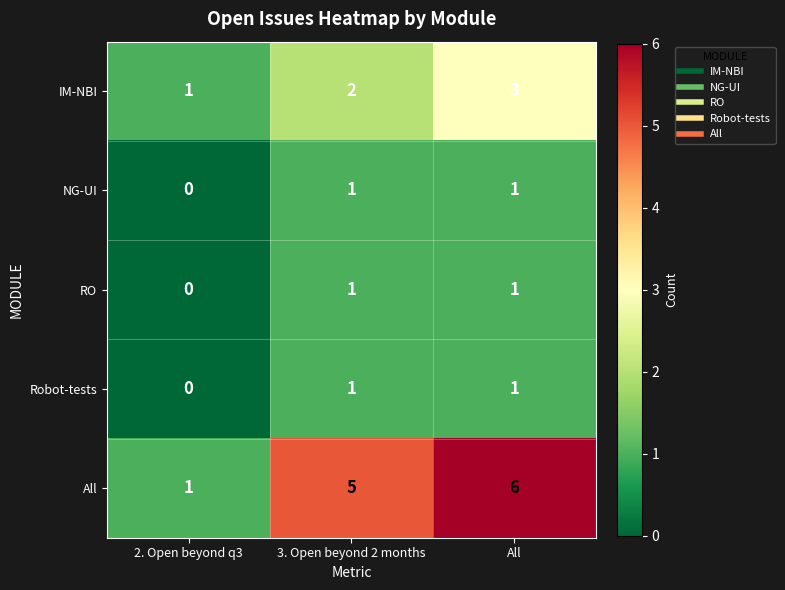

What is the greatest value displayed?

6